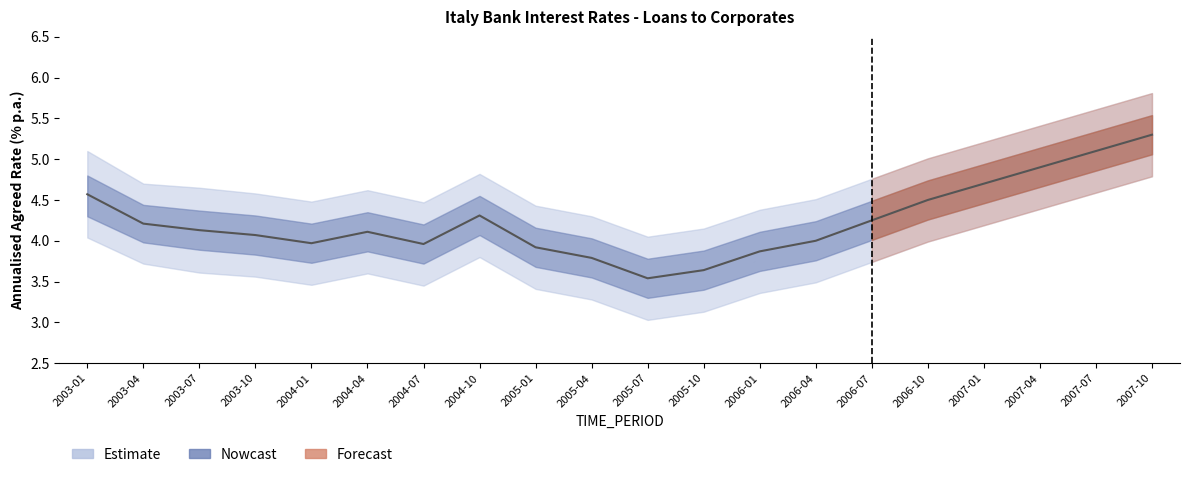

What is the difference between the values at 2003-10 and 2005-07?

0.5